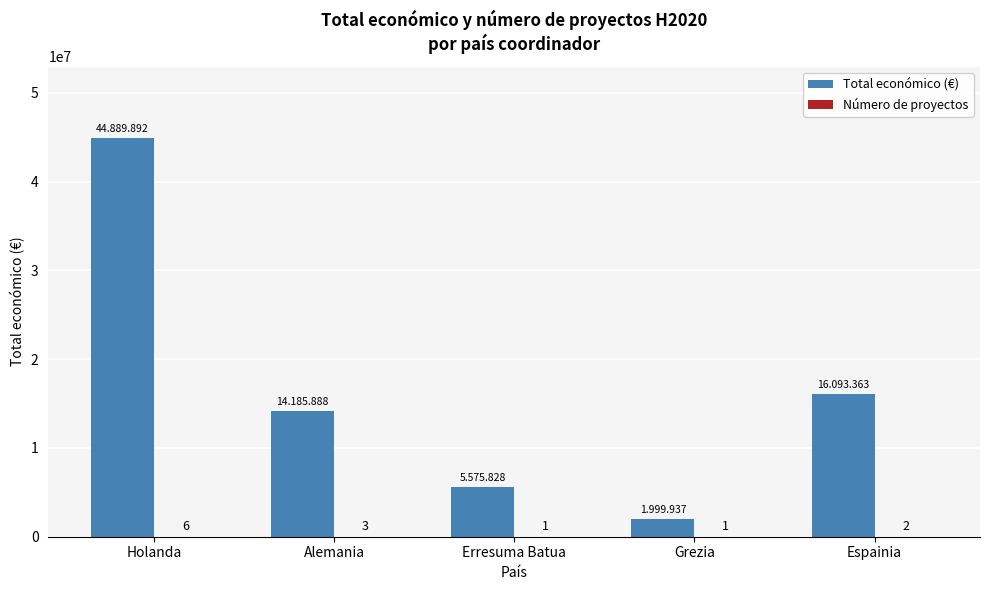

Between Holanda and Espainia, which series saw the biggest shift?

Total económico (€)